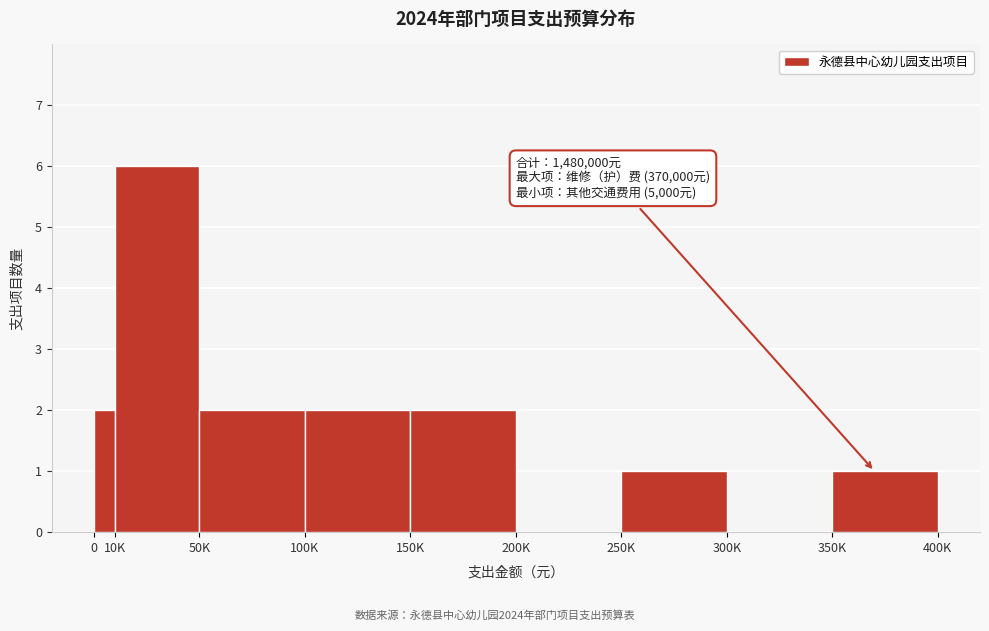

Reading left to right, extract all data points from this chart.

0=2	10K=6	50K=2	100K=2	150K=2	200K=0	250K=1	300K=0	350K=1